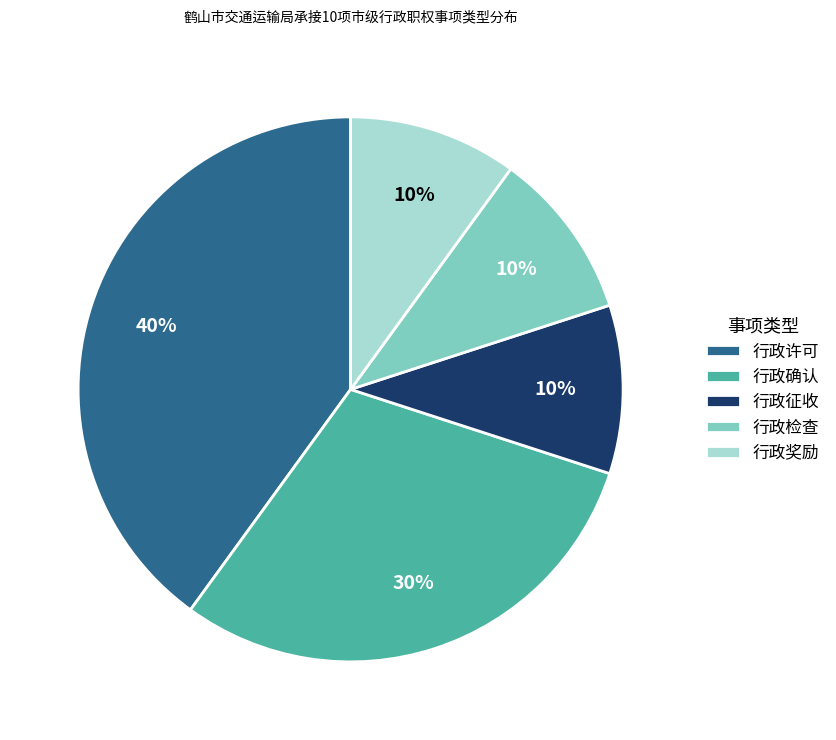

Is 行政许可 the majority of the pie?

No